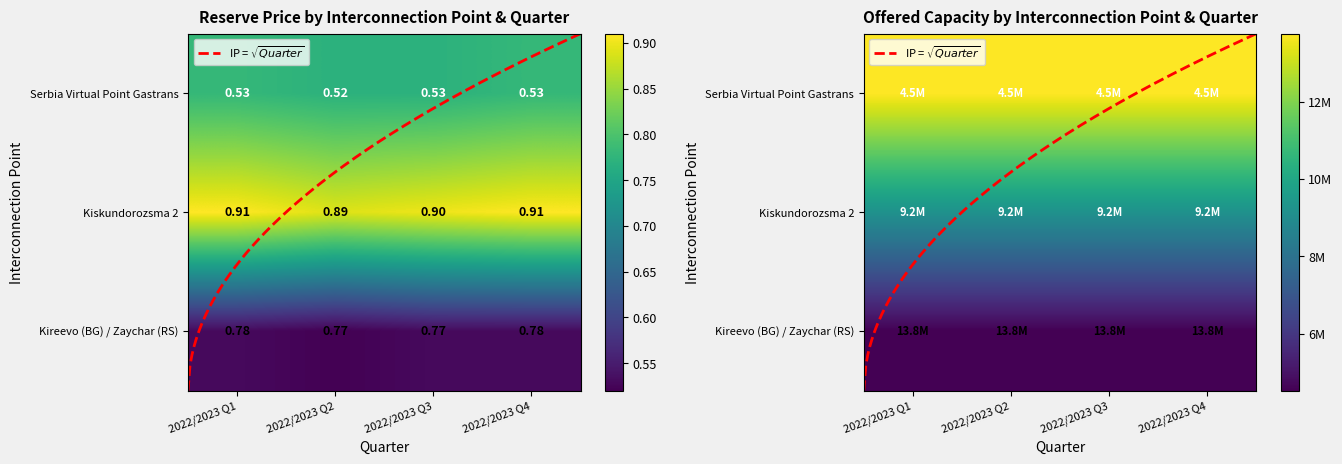

Between 2022/2023 Q2 and 2022/2023 Q1, which is larger?

2022/2023 Q1